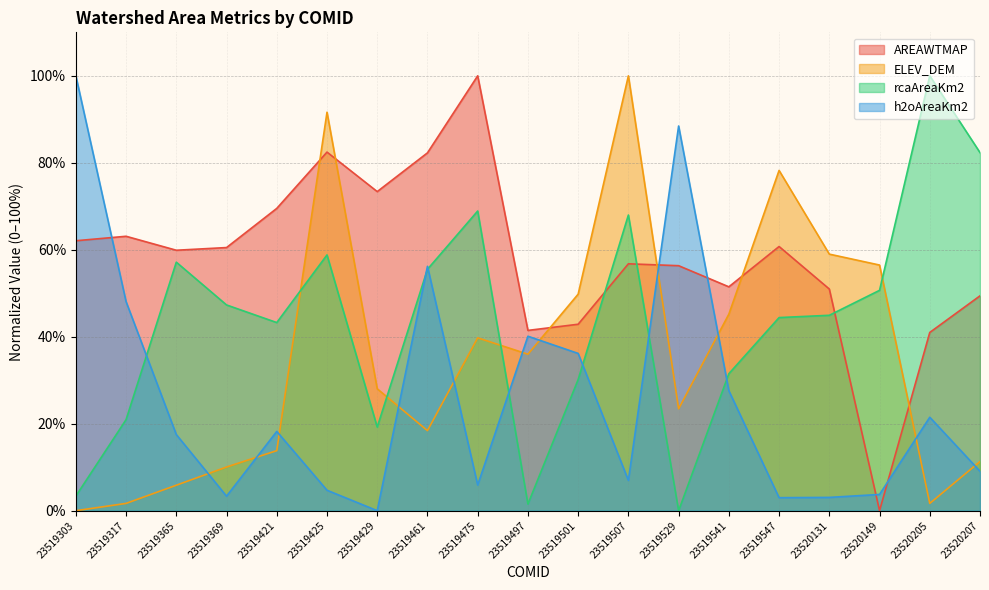

At which label does h2oAreaKm2 reach its peak?

23519303